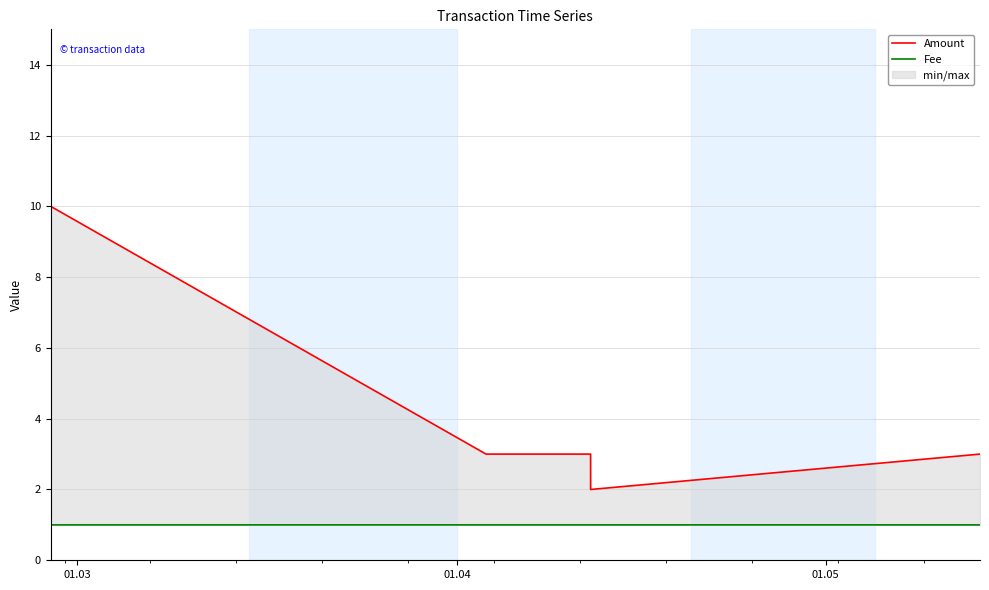

The value of Amount at 4 is 1.0. True or false?

False